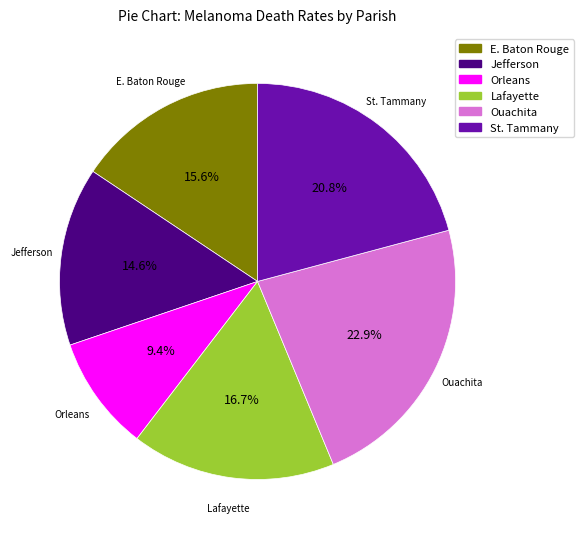

Is there a majority slice in this chart?

No